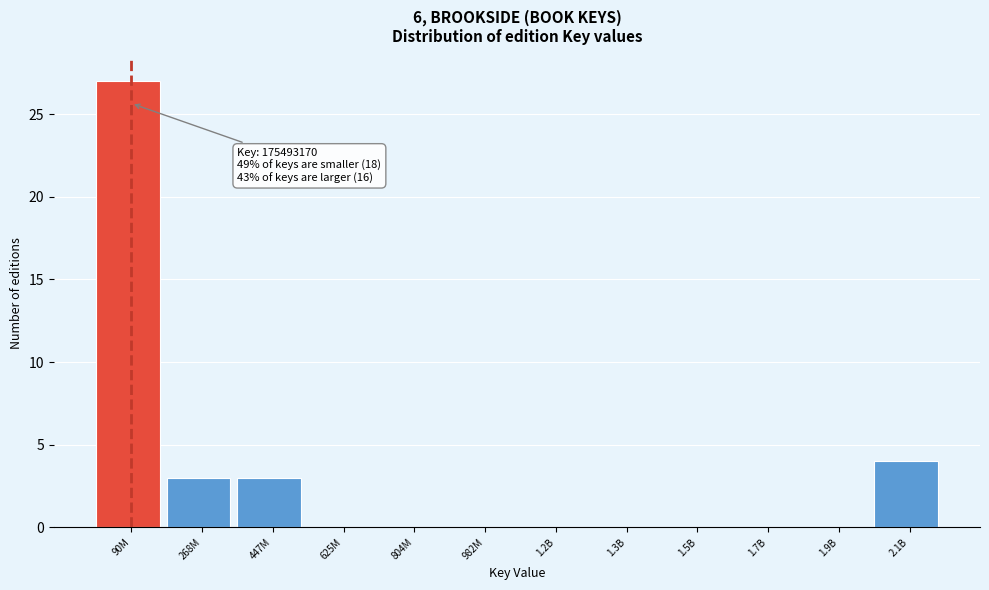

Reading left to right, transcribe all the data shown in this chart.

90M=27	268M=3	447M=3	625M=0	804M=0	982M=0	1.2B=0	1.3B=0	1.5B=0	1.7B=0	1.9B=0	2.1B=4